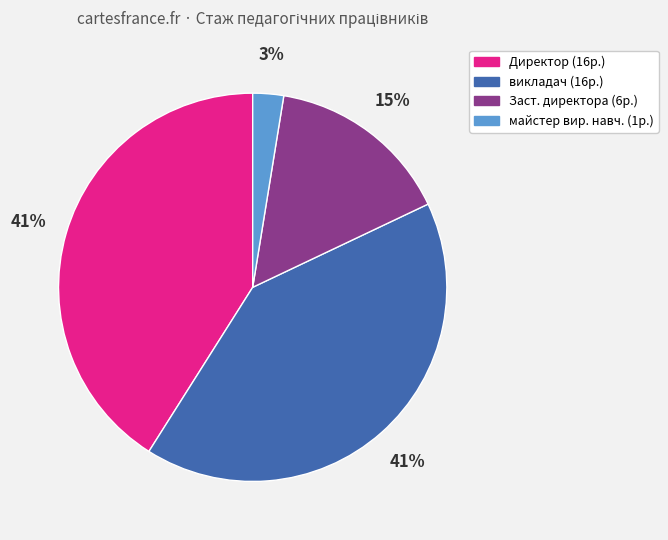

Count the number of slices in the pie.

4